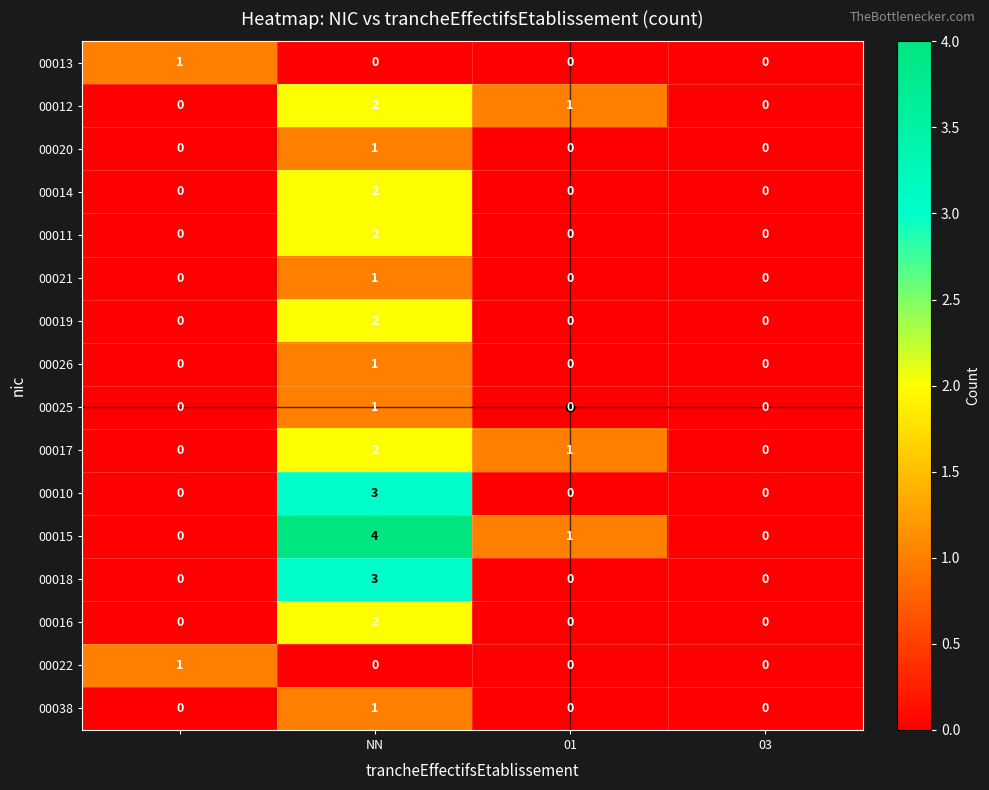

What is the maximum value shown in the chart?

4